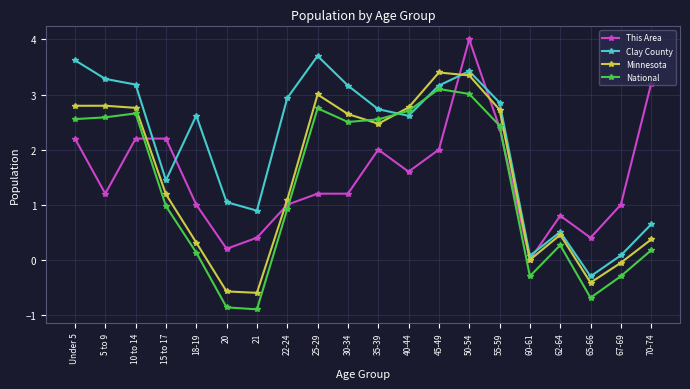

How many interior local peaks does the National series have?

4